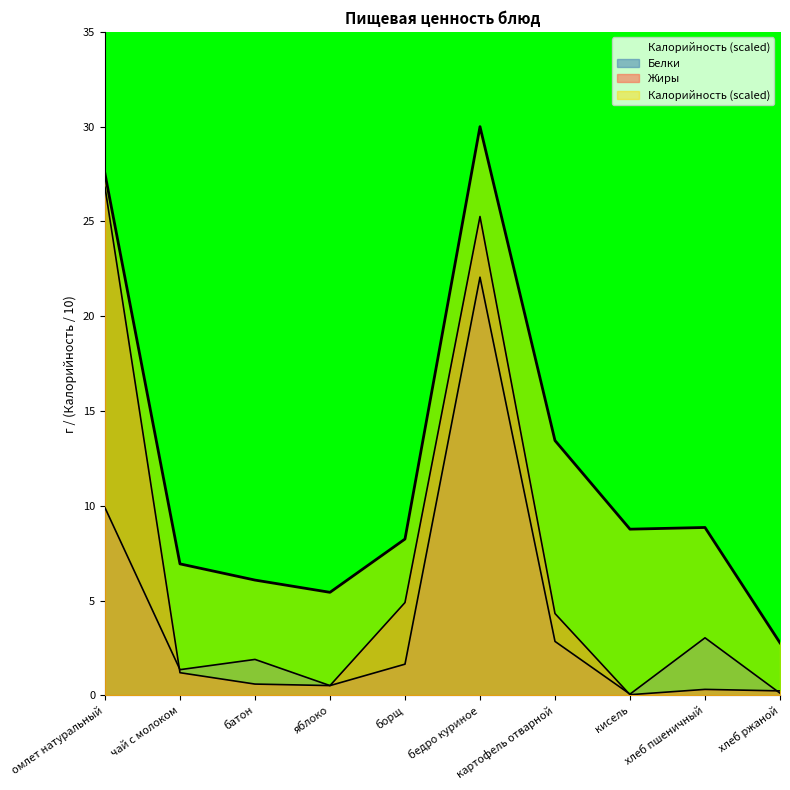

At which category does Калорийность reach its first local valley?

яблоко